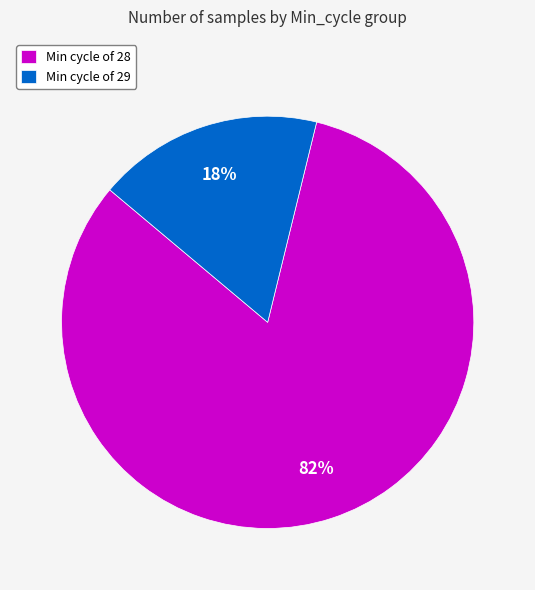

Which has a higher value, Min cycle of 29 or Min cycle of 28?

Min cycle of 28